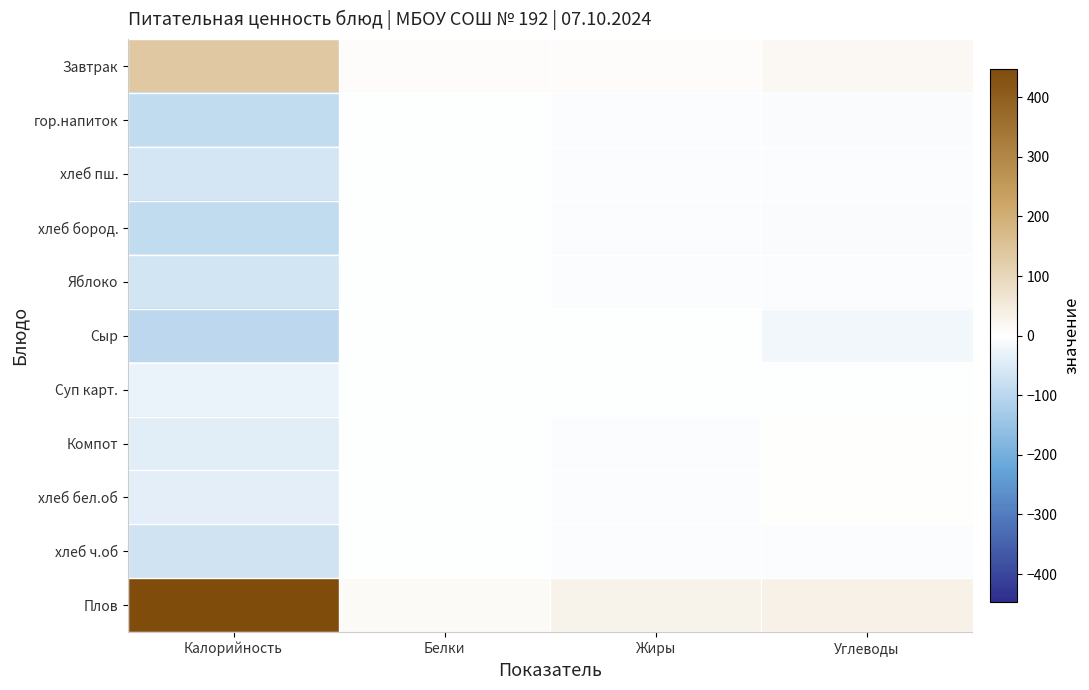

Which series changed the most between Белки and Углеводы?

Плов